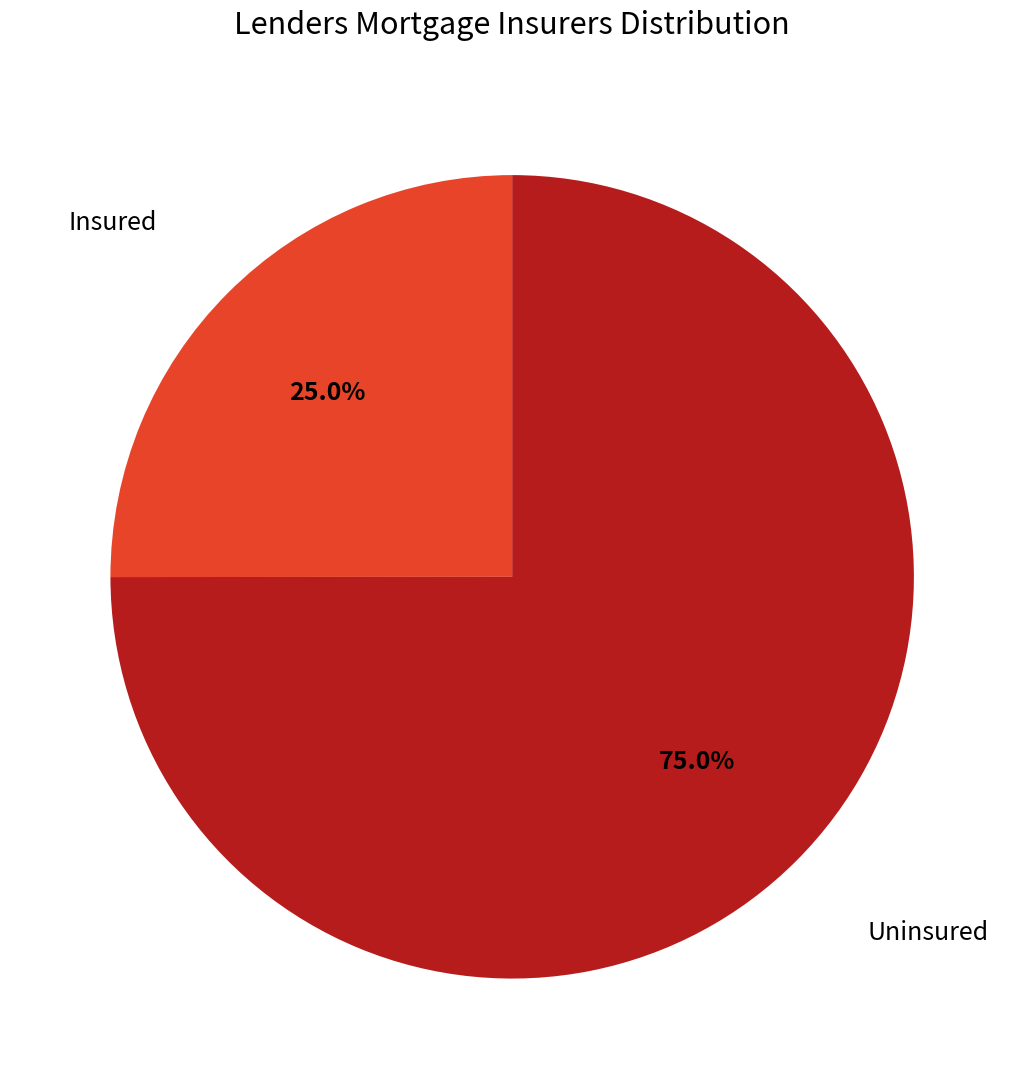

Does any single category account for the majority?

Yes